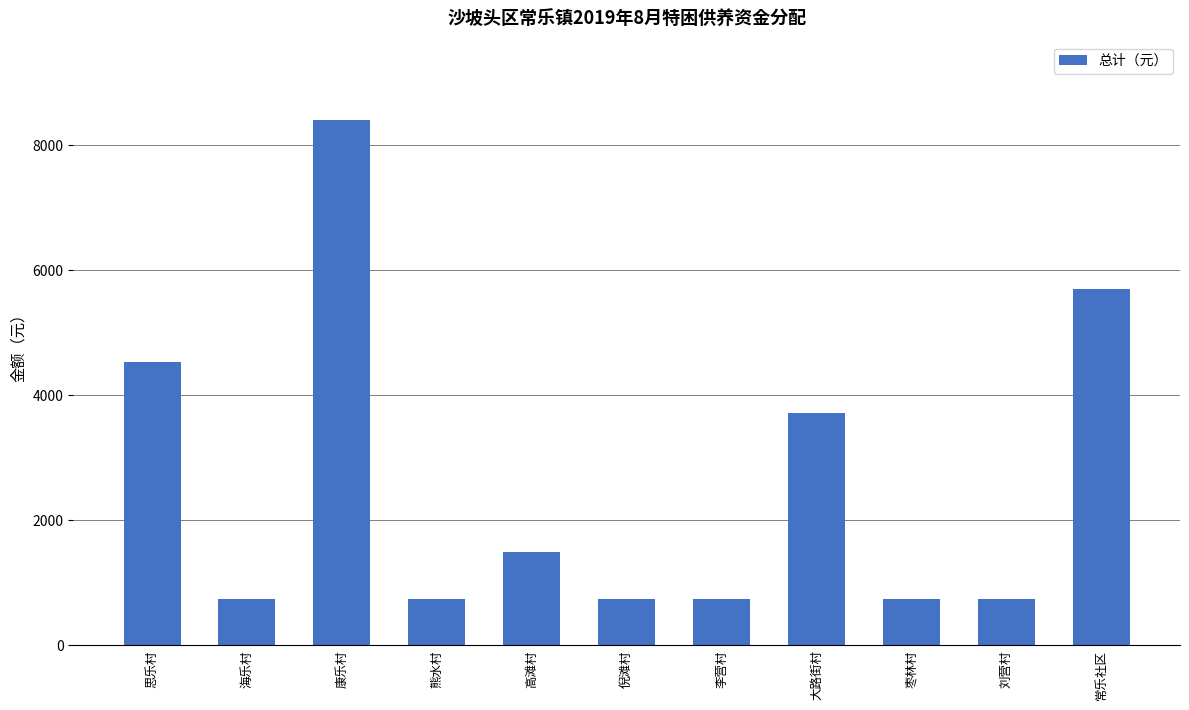

What is the value of the 7th bar from the left?

742